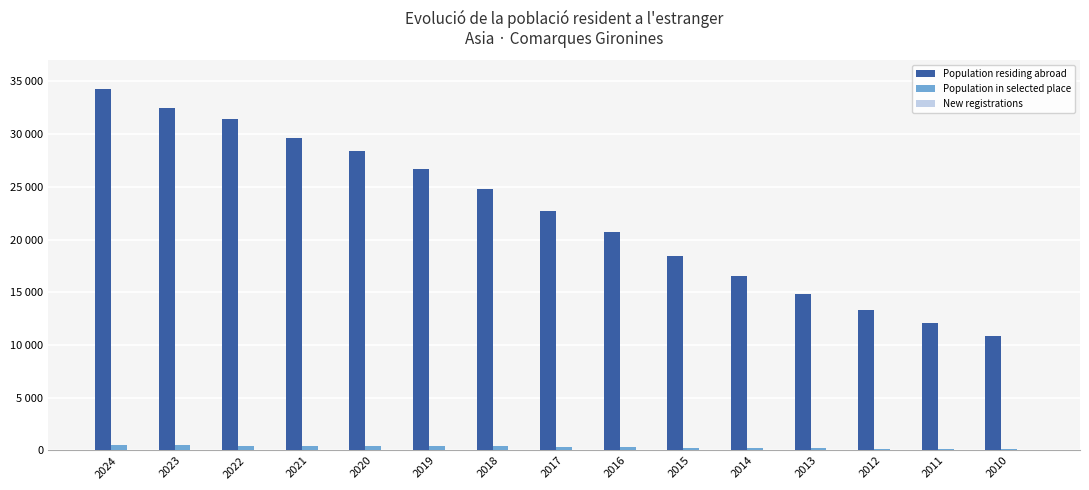

Are the bars horizontal?

No